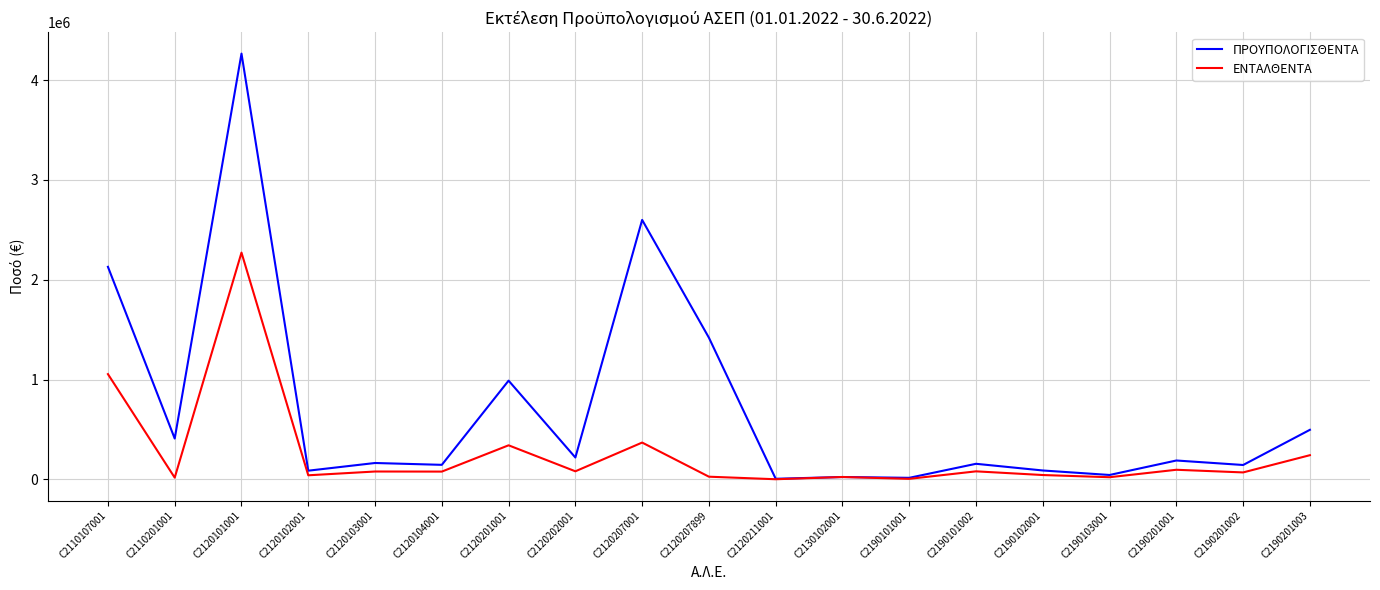

At C2190101002, list the series in order from largest to smallest.

ΠΡΟΥΠΟΛΟΓΙΣΘΕΝΤΑ, ΕΝΤΑΛΘΕΝΤΑ